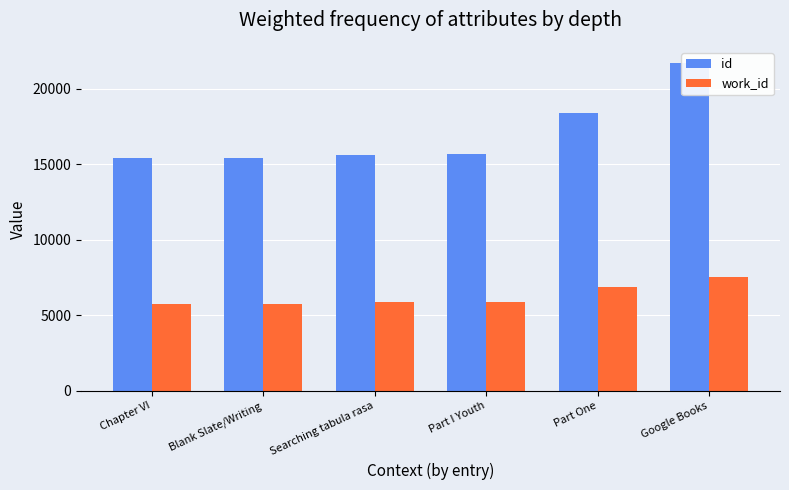

Which series has the largest total across all categories?

id